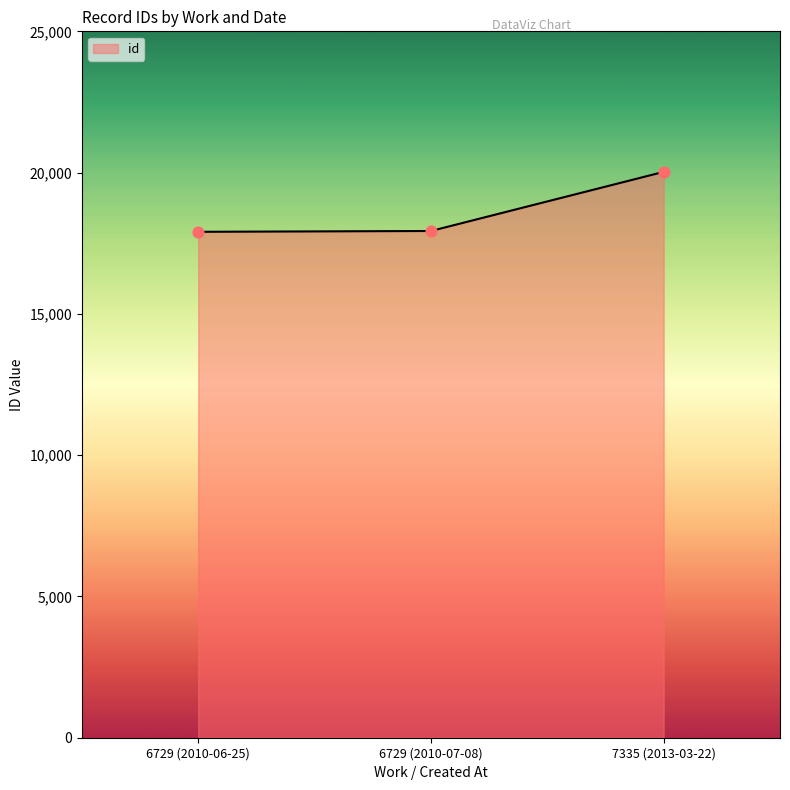

What is the change in value from 6729 (2010-06-25) to 7335 (2013-03-22)?

+2121